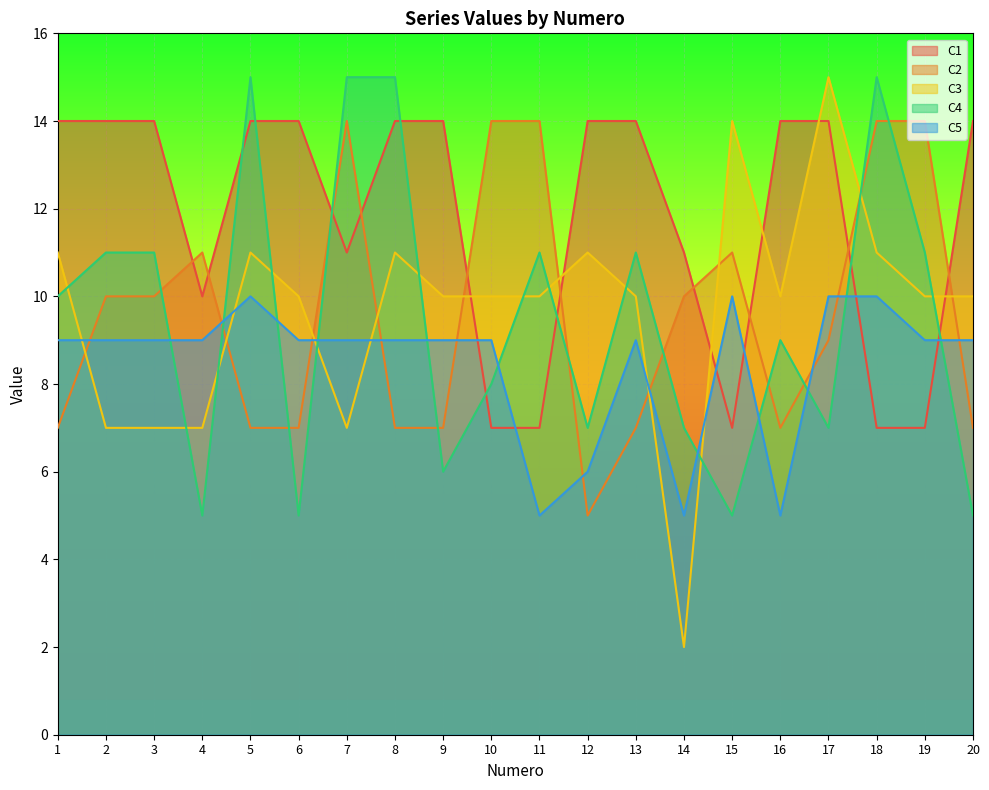

What is the sum of the C3 values at 4 and 1?

18